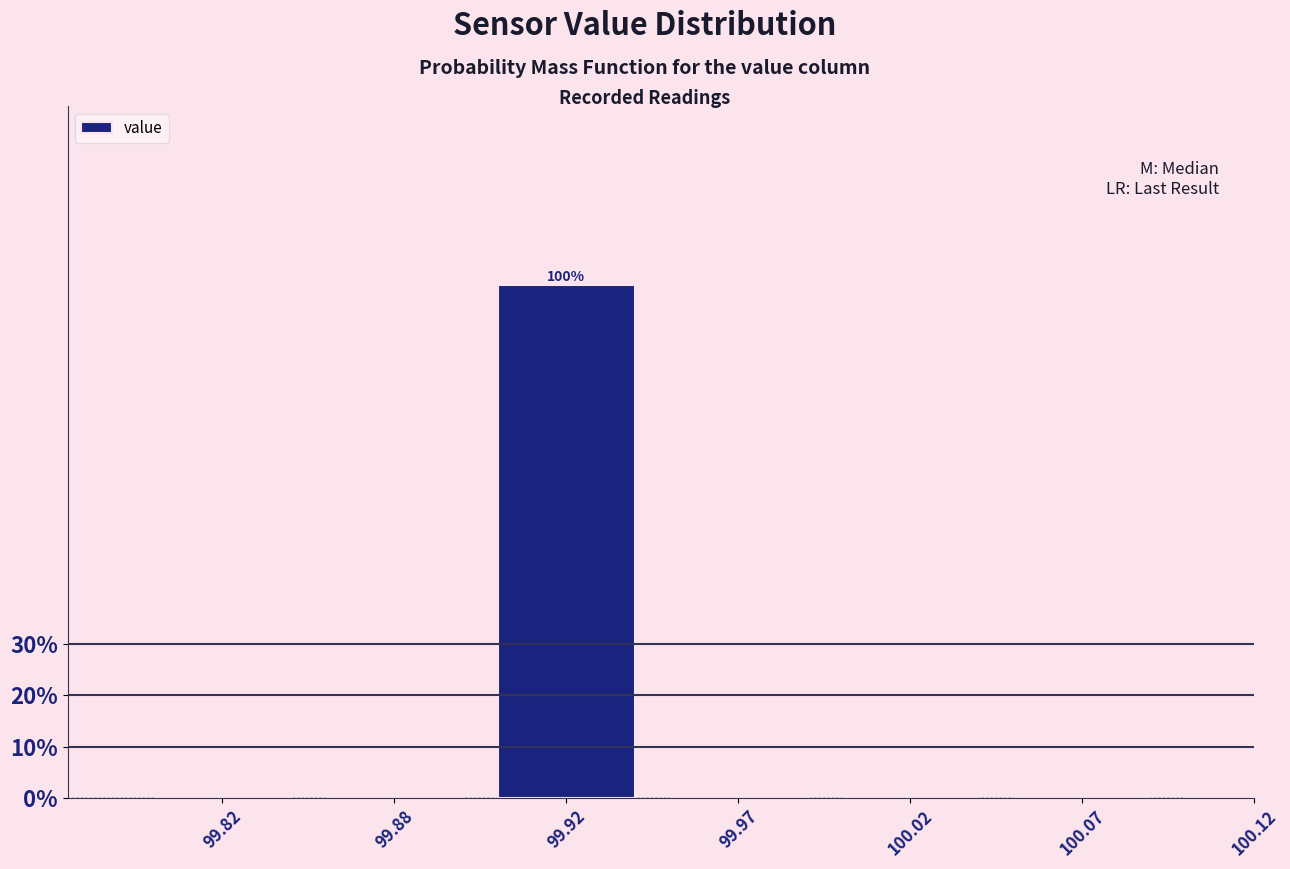

Reading left to right, transcribe all the data shown in this chart.

99.82=0	99.88=0	99.92=100	99.97=0	100.02=0	100.07=0	100.12=0